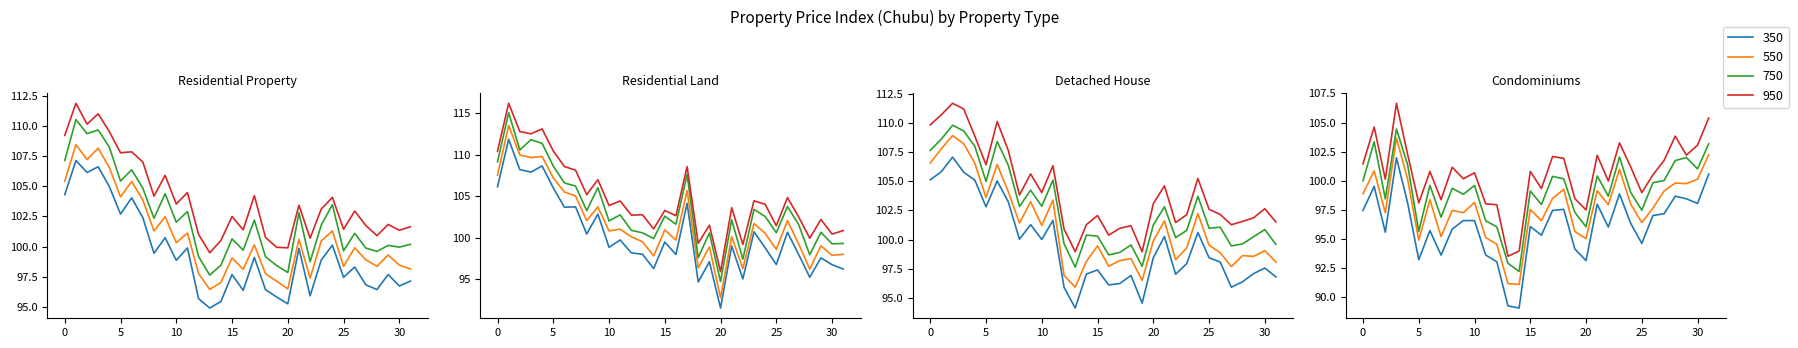

True or false: Residential Land and Detached House intersect in this chart.

True